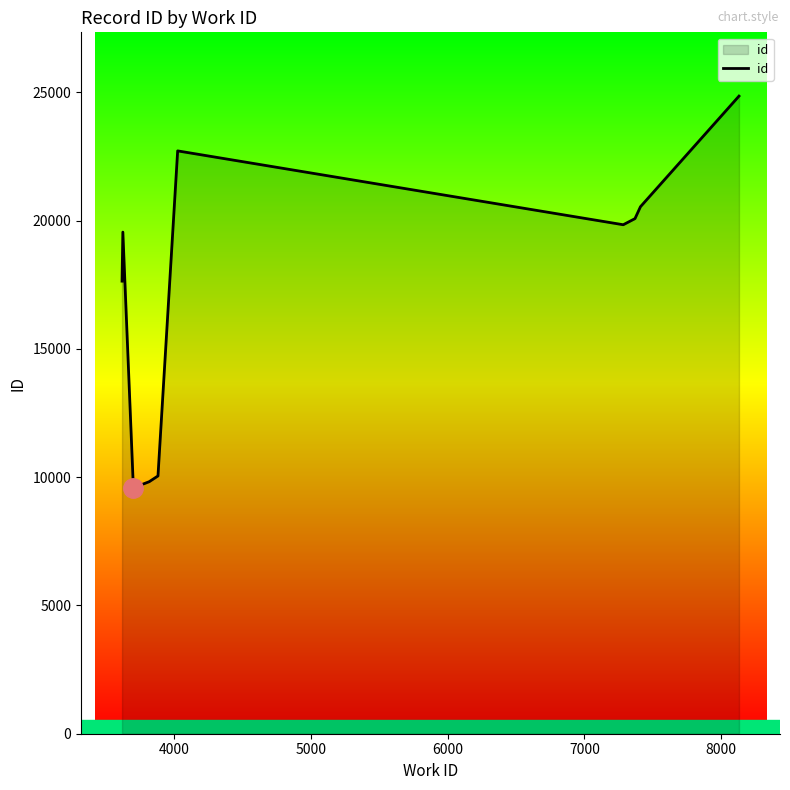

What is the minimum value shown in the chart?

9585